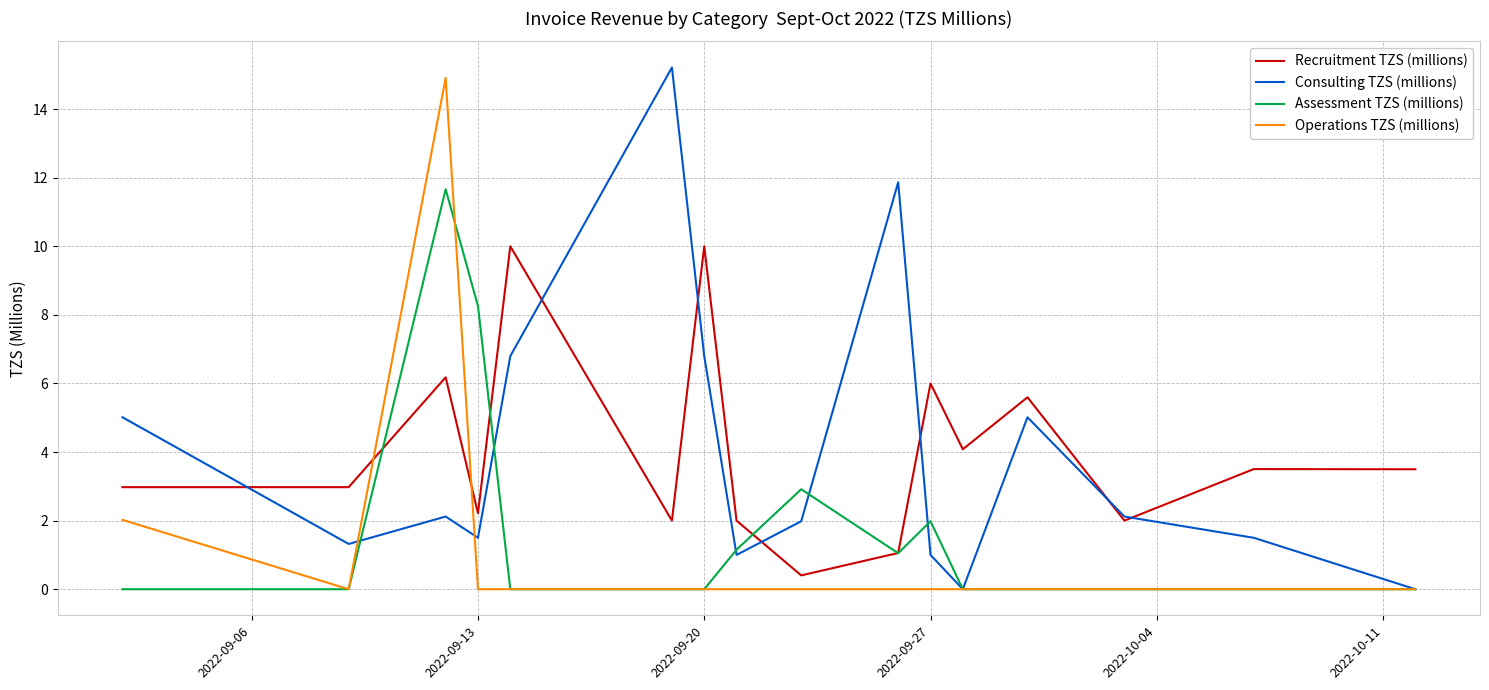

Which series ends up on top after the final intersection of Operations TZS (millions) and Recruitment TZS (millions)?

Recruitment TZS (millions)